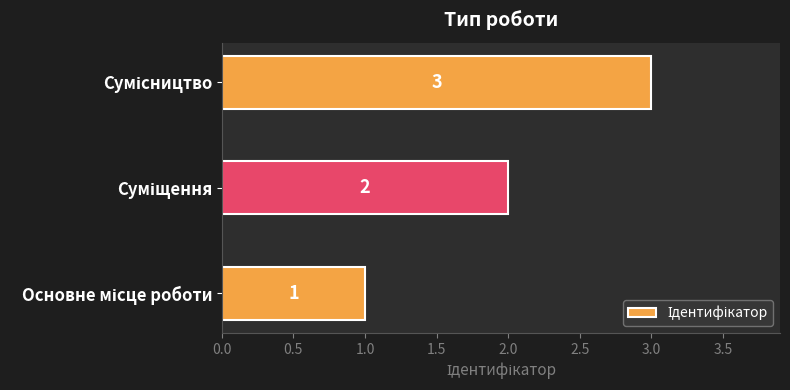

What is the sum of all values?

6